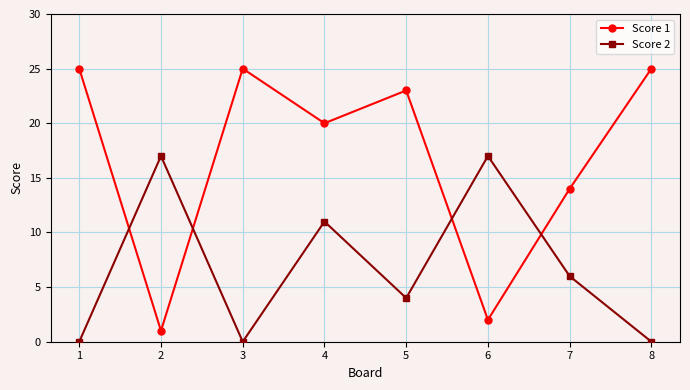

The Score 1 series shows 1 at 6. True or false?

False